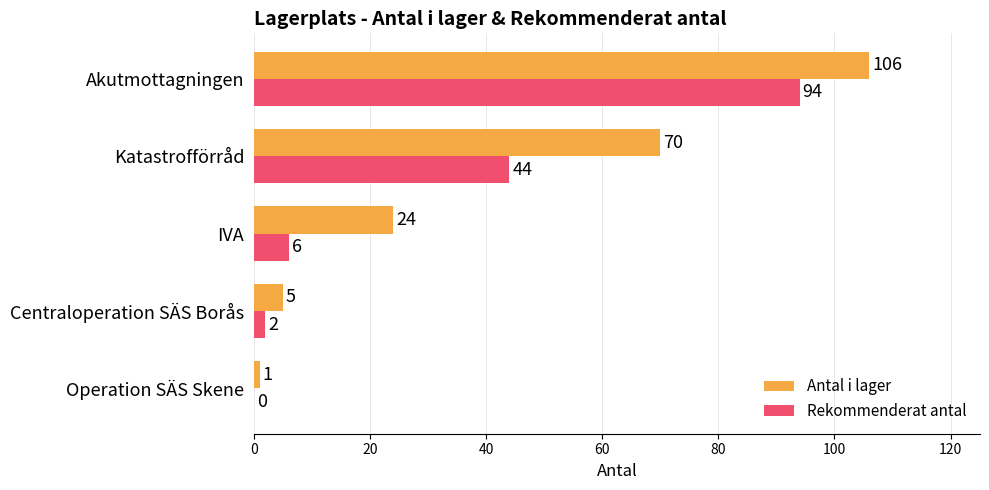

The Antal i lager series shows 24 at IVA. True or false?

True